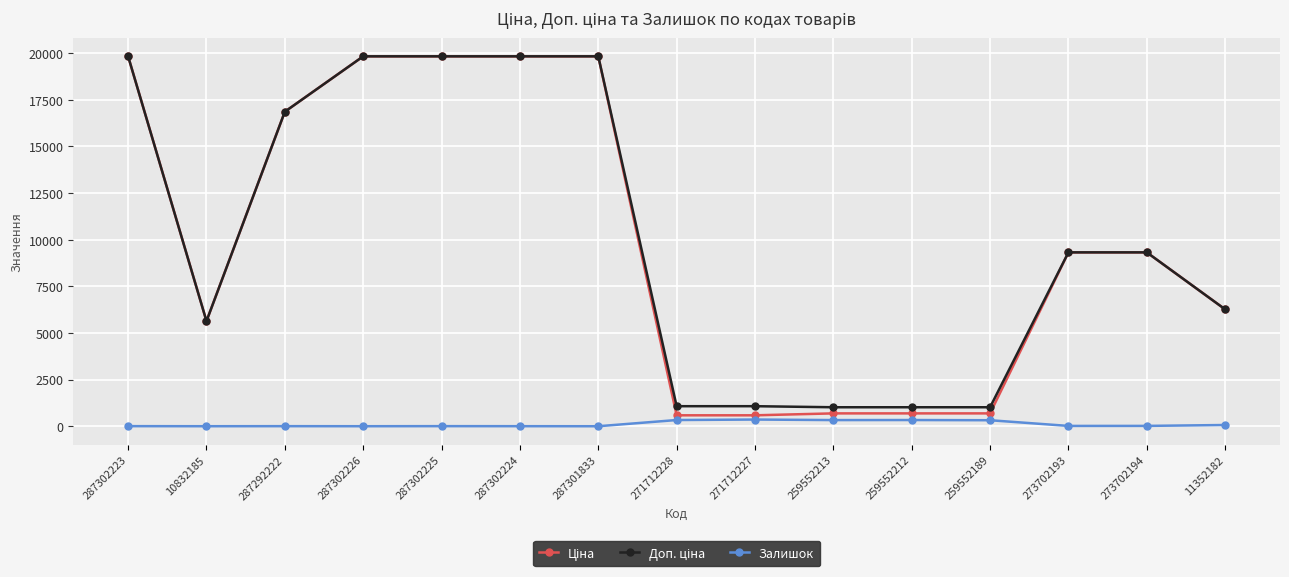

At how many categories does at least one series exceed 5987?

9